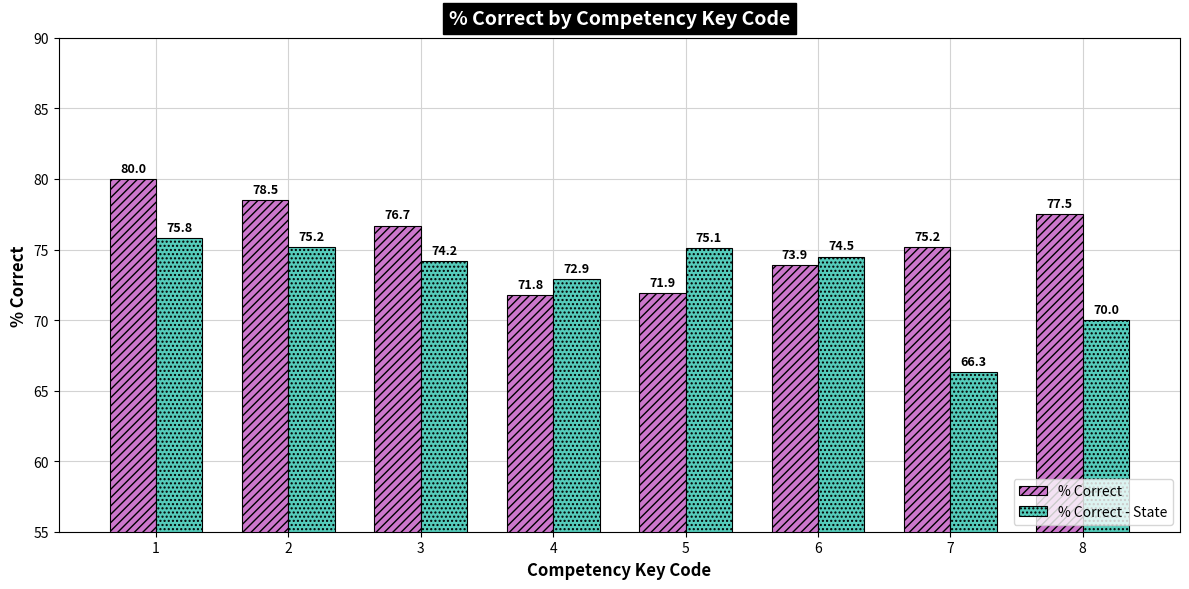

What is the total value across all series at 4?

144.7